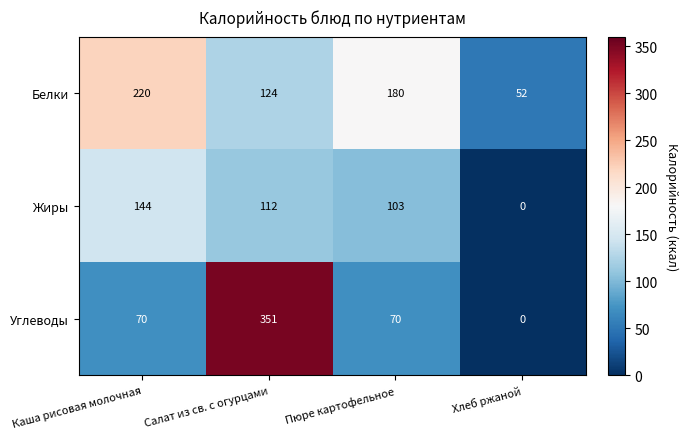

What is the sum of the Жиры values at Салат из св. с огурцами and Хлеб ржаной?

112